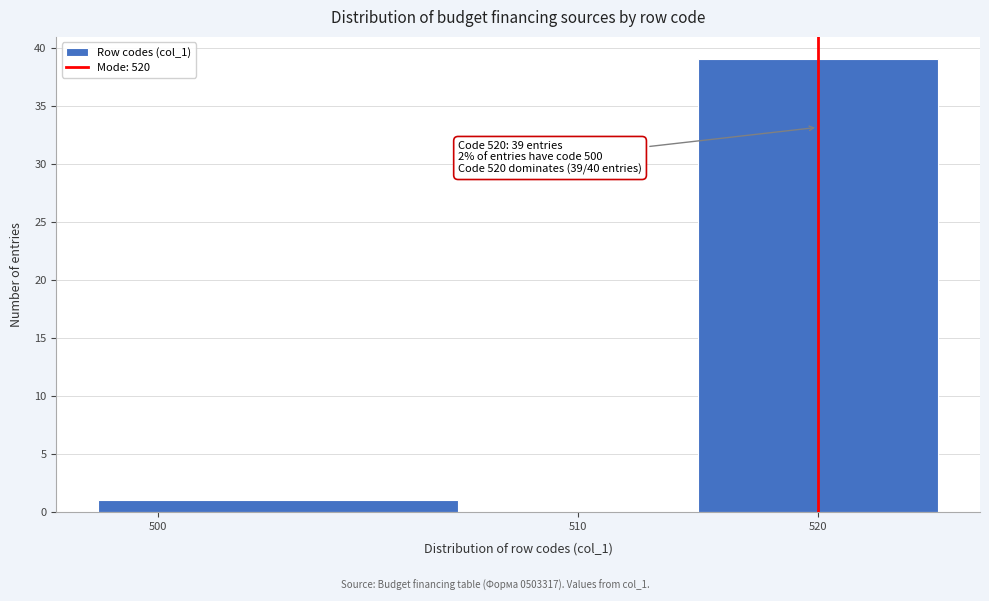

Reading right to left, what are all the values shown in this chart?

520=39	510=0	500=1